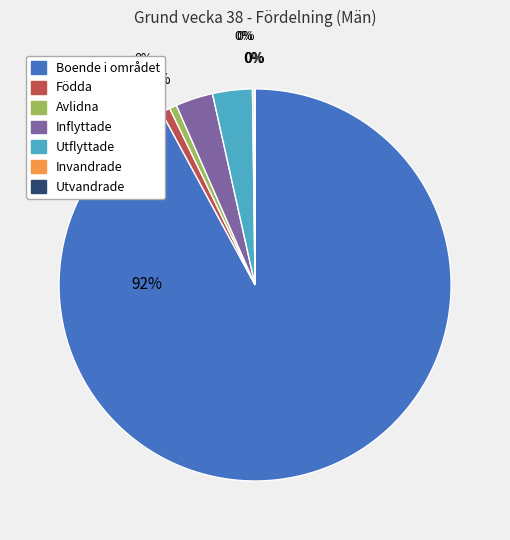

Between Boende i området and Invandrade, which is larger?

Boende i området